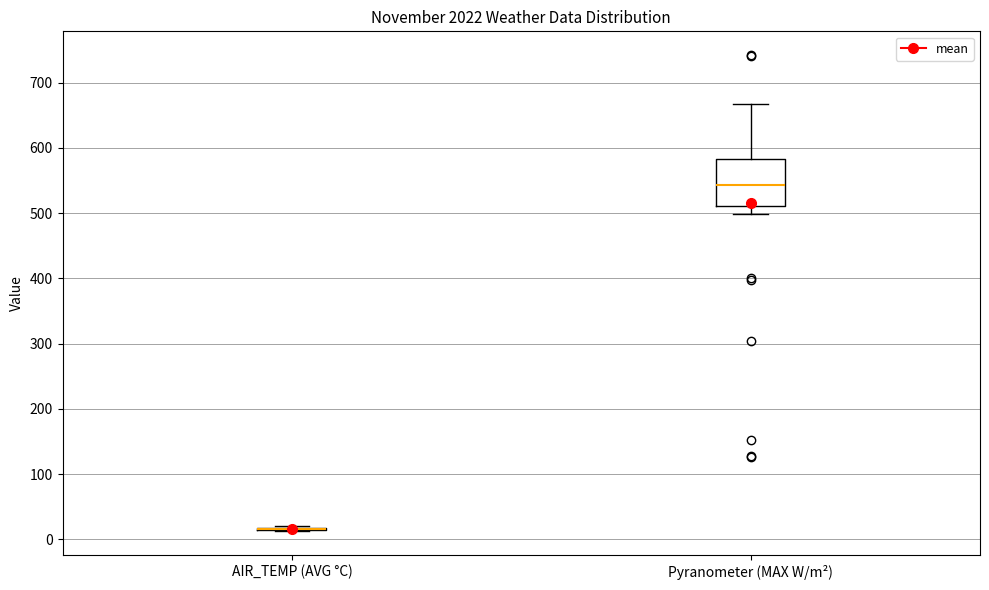

Where does the median line of the box for Pyranometer (MAX W/m²) sit on the y-axis? The values are not printed on the chart, so give them approximately, as read against the axis.

540